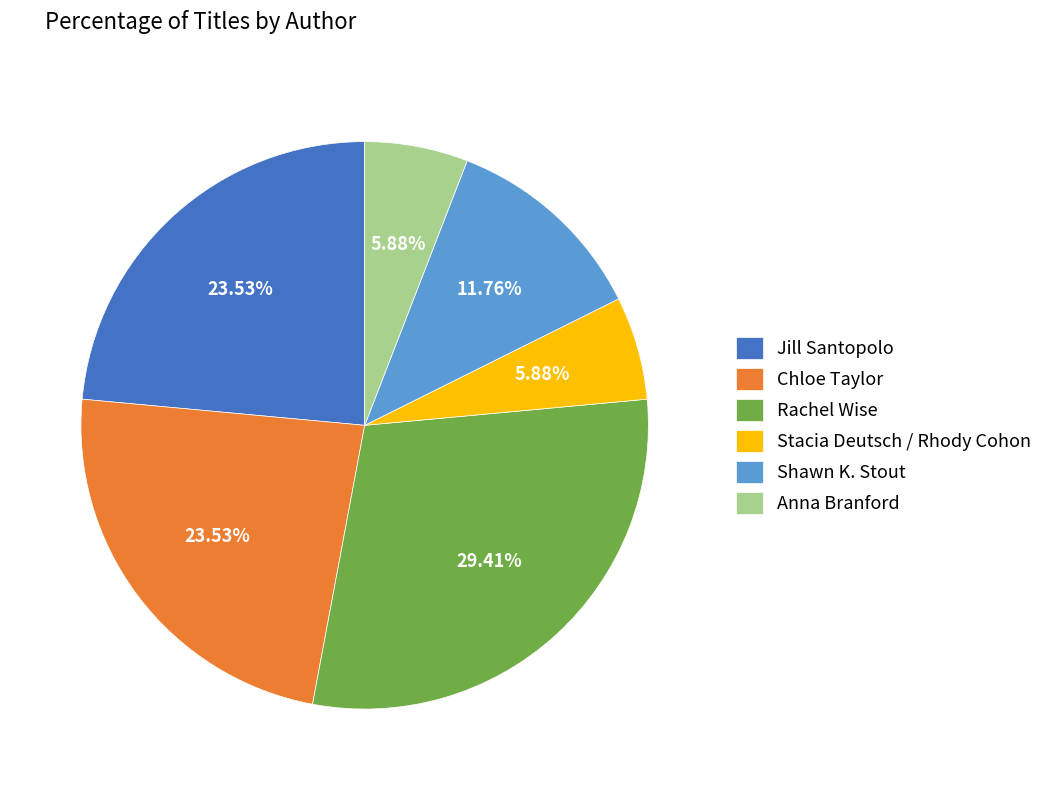

What percentage is the Rachel Wise slice, to the nearest percent?

29%